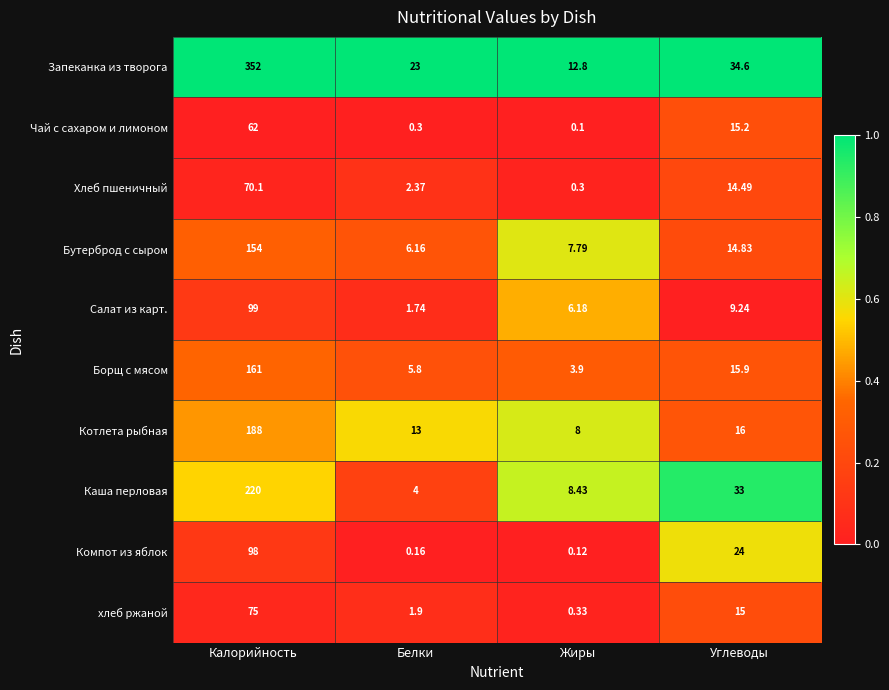

Rank the series by their maximum value, from lowest to highest.

Чай с сахаром и лимоном, Хлеб пшеничный, хлеб ржаной, Компот из яблок, Салат из карт., Бутерброд с сыром, Борщ с мясом, Котлета рыбная, Каша перловая, Запеканка из творога